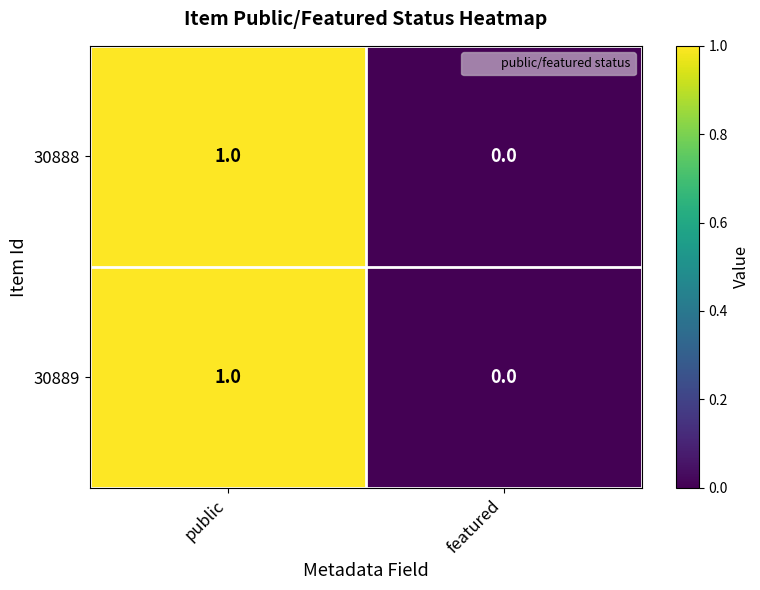

At which label is 30889 closest to 0?

featured